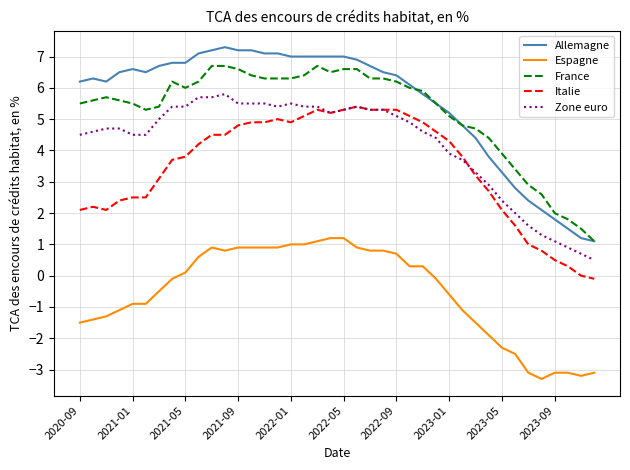

What is the highest value of the Zone euro series?

5.8